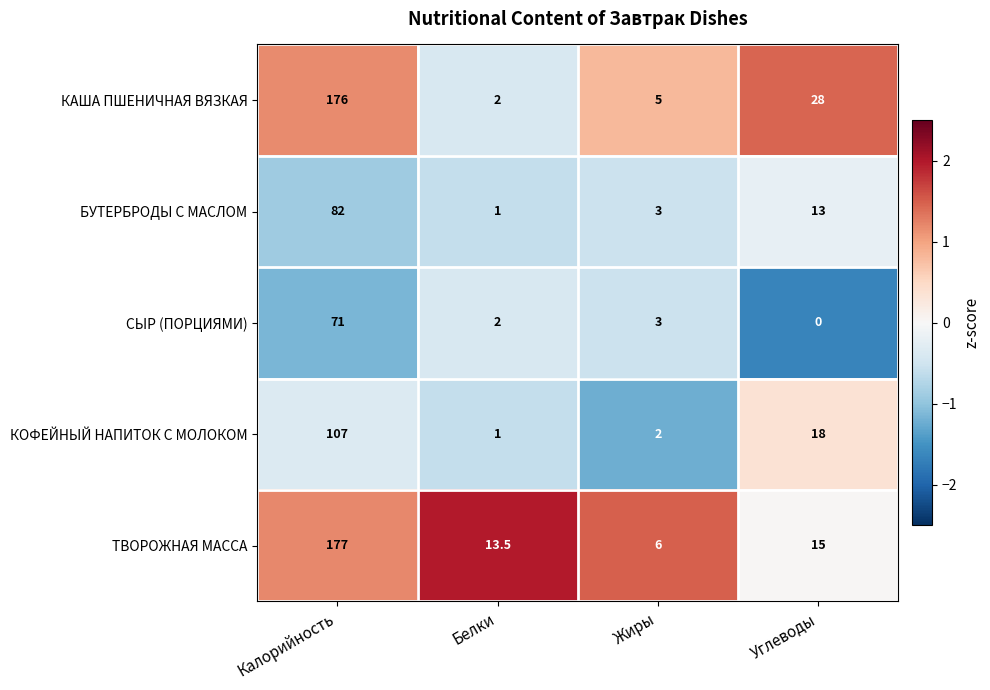

Between Калорийность and Белки, which series saw the biggest shift?

КАША ПШЕНИЧНАЯ ВЯЗКАЯ